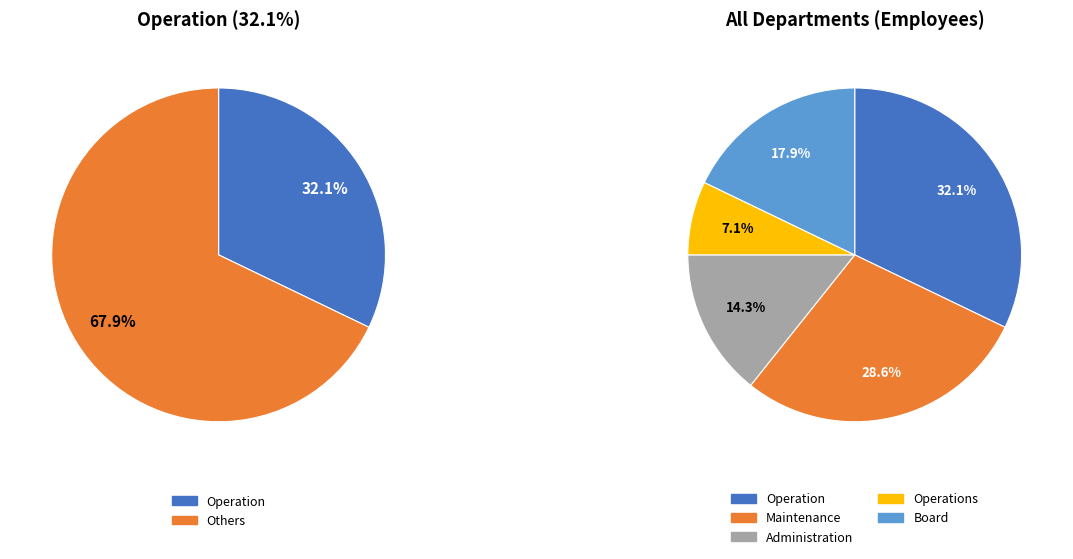

True or false: Administration accounts for 14% of the total.

True